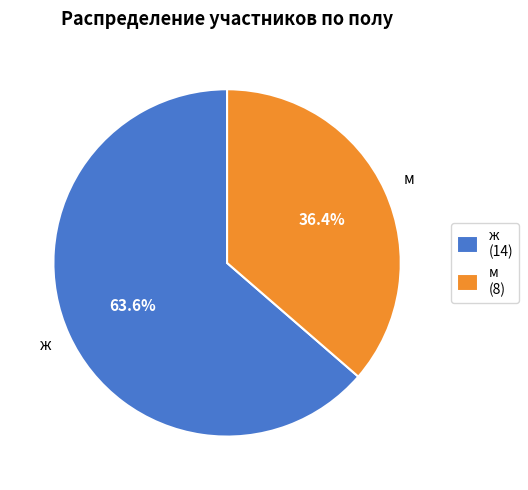

Is it true that м is 36% of the pie?

True